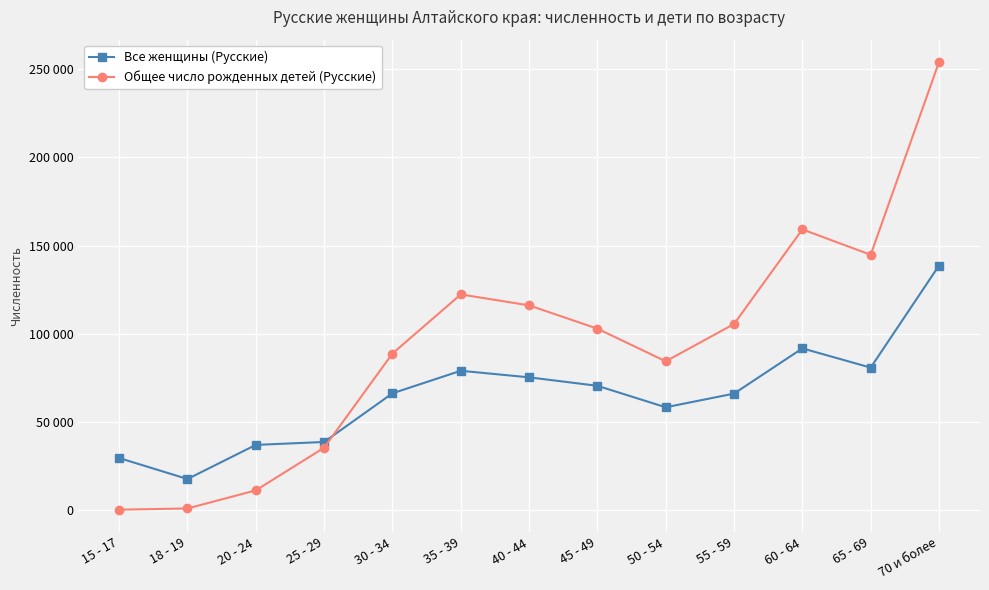

What is the label of the 11th point from the right?

20 - 24